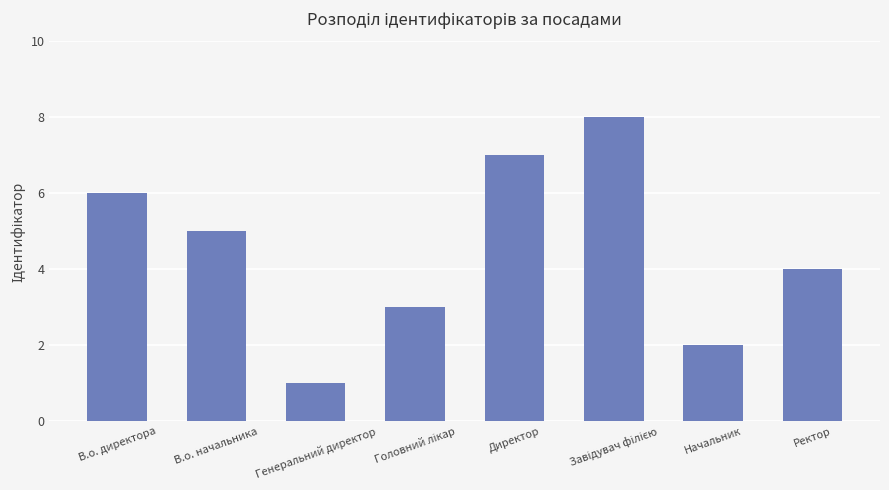

The chart shows a value of 10 at Директор. True or false?

False